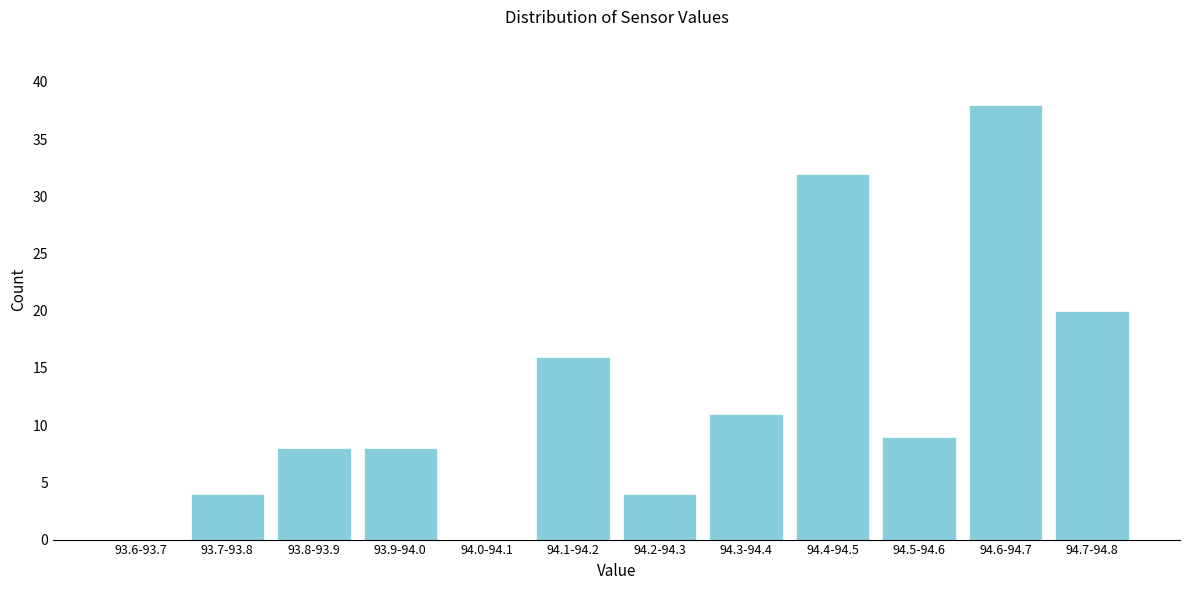

Reading left to right, what are all the values shown in this chart?

93.6-93.7=0	93.7-93.8=4	93.8-93.9=8	93.9-94.0=8	94.0-94.1=0	94.1-94.2=16	94.2-94.3=4	94.3-94.4=11	94.4-94.5=32	94.5-94.6=9	94.6-94.7=38	94.7-94.8=20